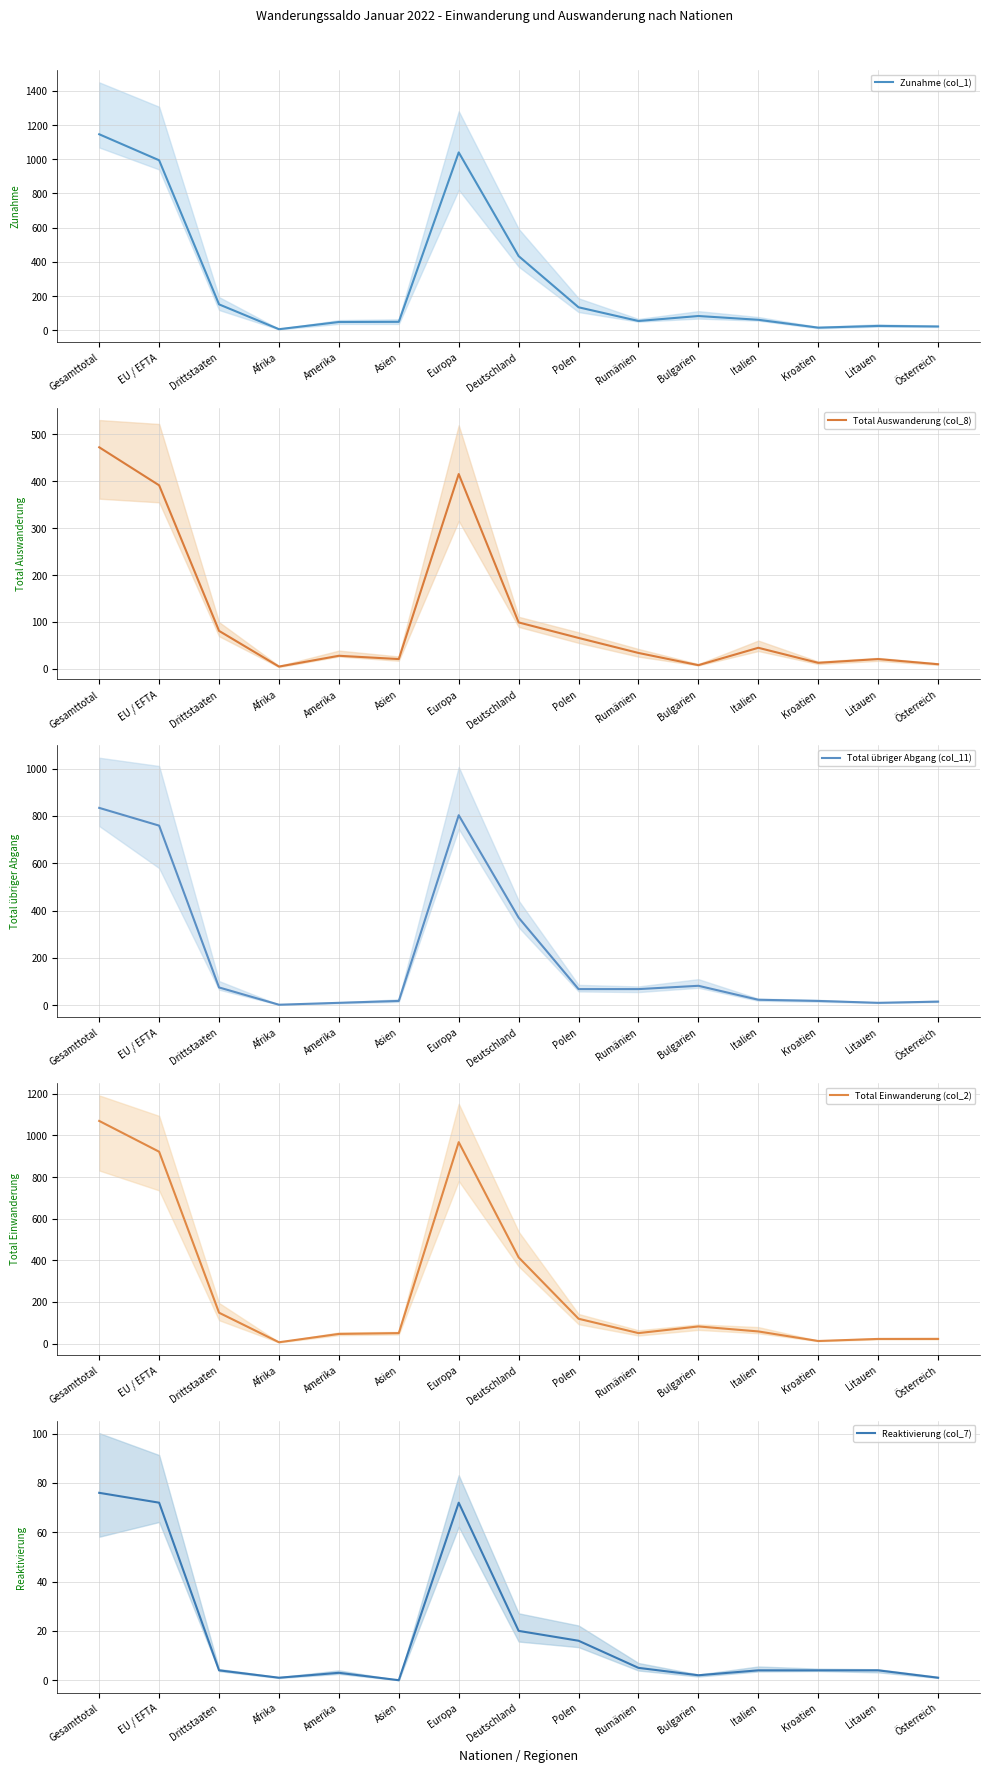

What is the value of the Reaktivierung (col_7) point at the 8th from the left?

20